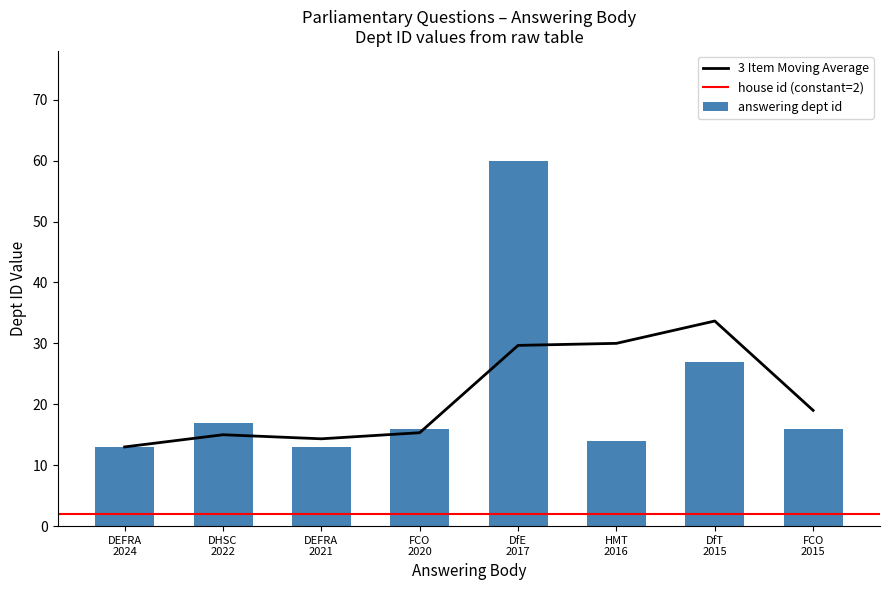

What is the lowest value of the answering dept id series?

13